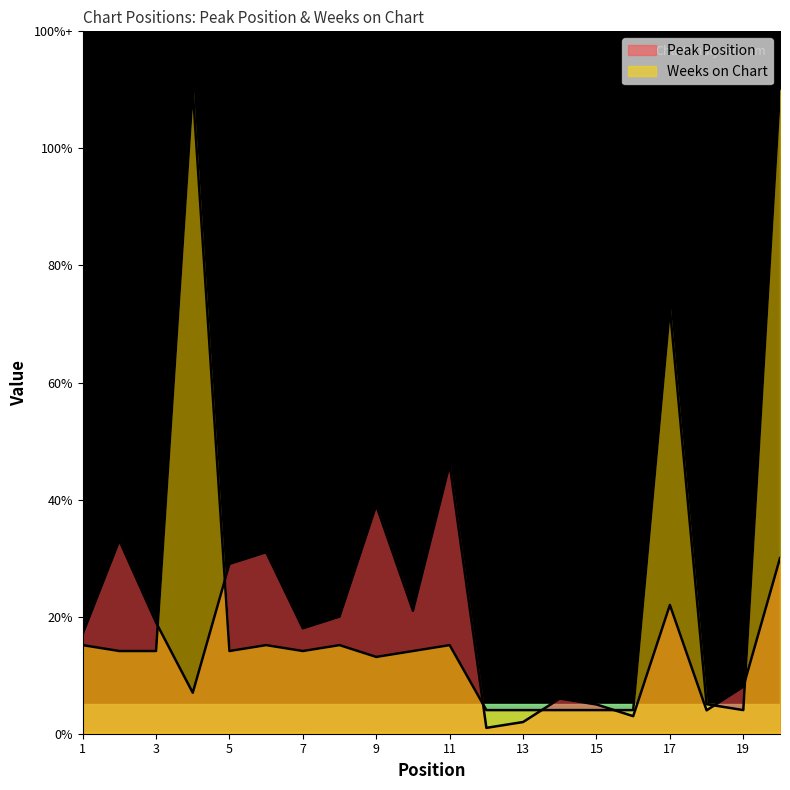

How many interior local peaks does the Peak Position series have?

6